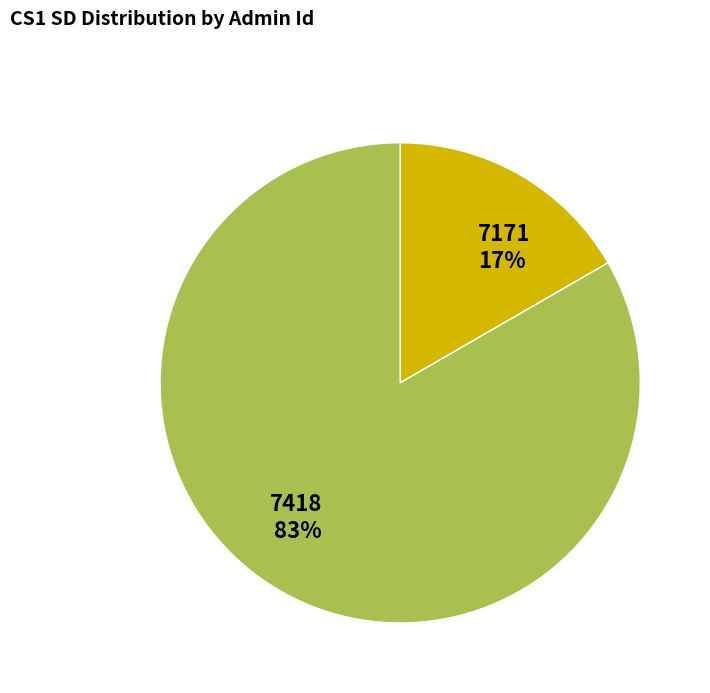

What percentage is the 7171 slice, to the nearest percent?

17%